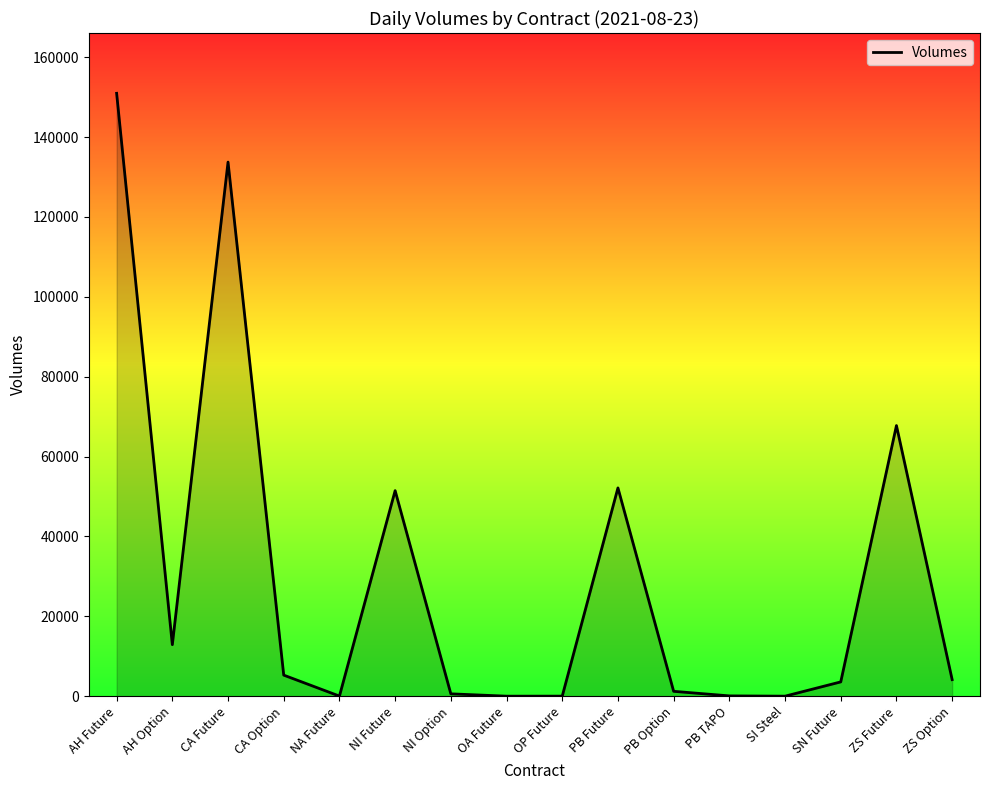

What is the approximate value at ZS Future?

67756